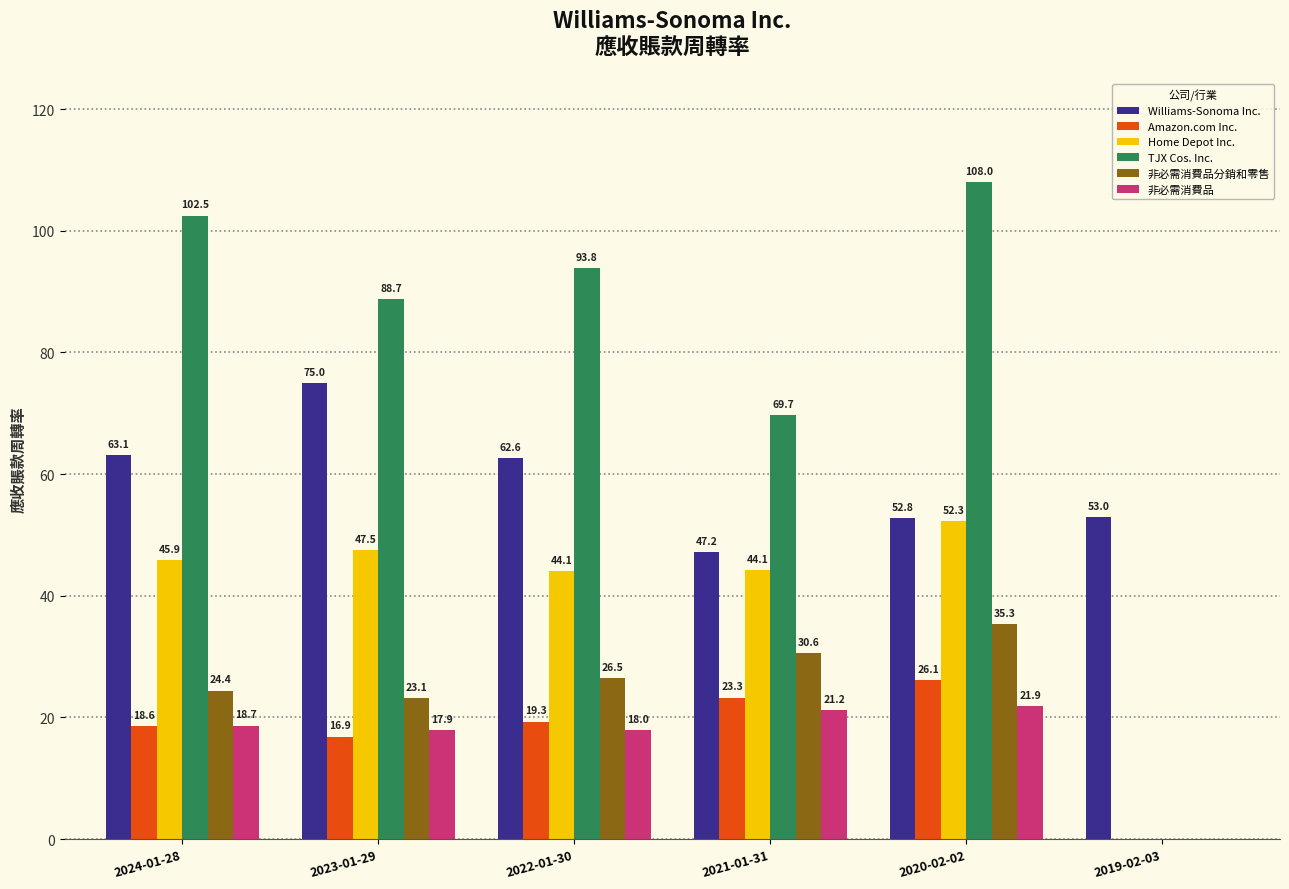

Which series changed the most between 2024-01-28 and 2022-01-30?

TJX Cos. Inc.